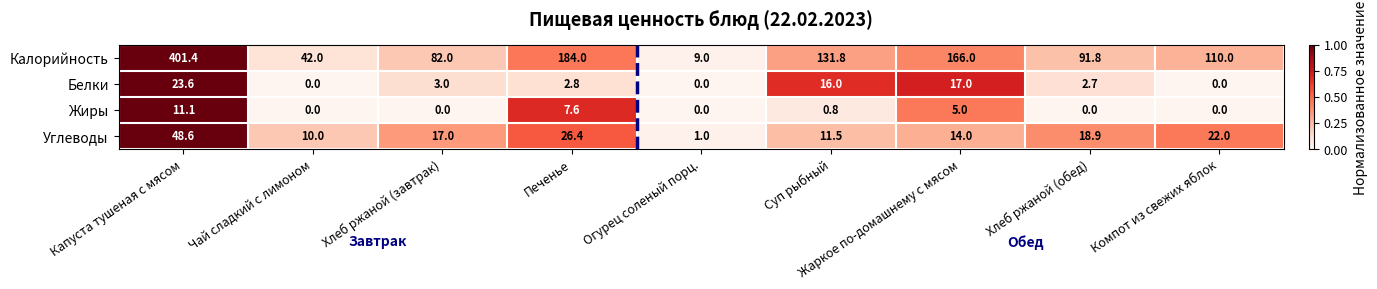

How many distinct data groups are displayed?

4